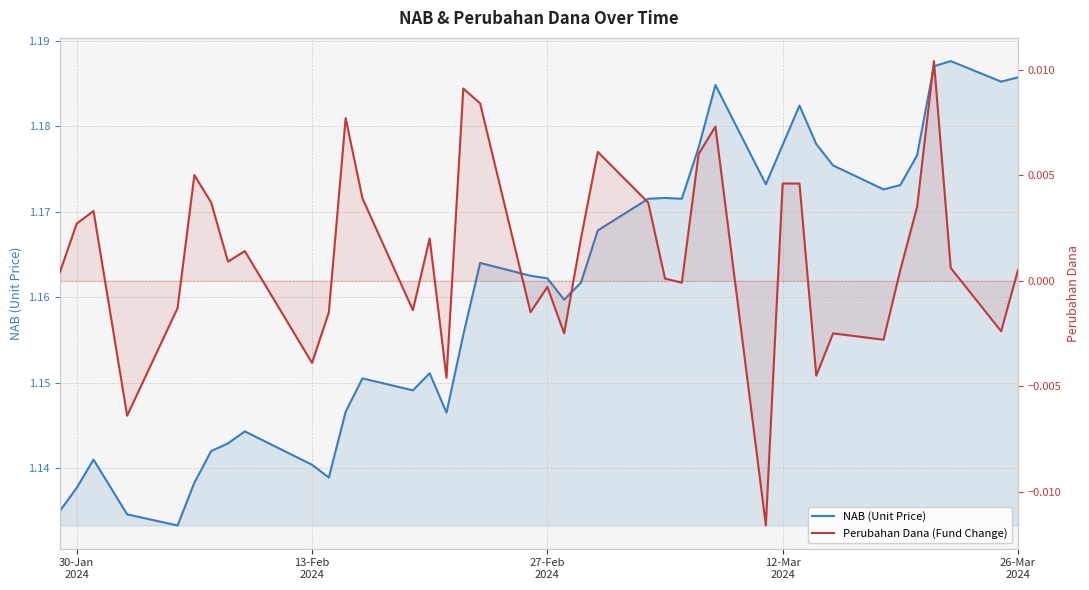

Reading left to right, extract all data points from this chart.

NAB (Unit Price): 1.1	1.1	1.1	1.1	1.1	1.1	1.1	1.1	1.1	1.1	1.1	1.1	1.2	1.1	1.2	1.1	1.2	1.2	1.2	1.2	1.2	1.2	1.2	1.2	1.2	1.2	1.2	1.2	1.2	1.2	1.2	1.2	1.2	1.2	1.2	1.2	1.2	1.2	1.2	1.2
Perubahan Dana (Fund Change): 0.0	0.0	0.0	-0.0	-0.0	0.0	0.0	0.0	0.0	-0.0	-0.0	0.0	0.0	-0.0	0.0	-0.0	0.0	0.0	-0.0	-0.0	-0.0	0.0	0.0	0.0	0.0	-0.0	0.0	0.0	-0.0	0.0	0.0	-0.0	-0.0	-0.0	0.0	0.0	0.0	0.0	-0.0	0.0